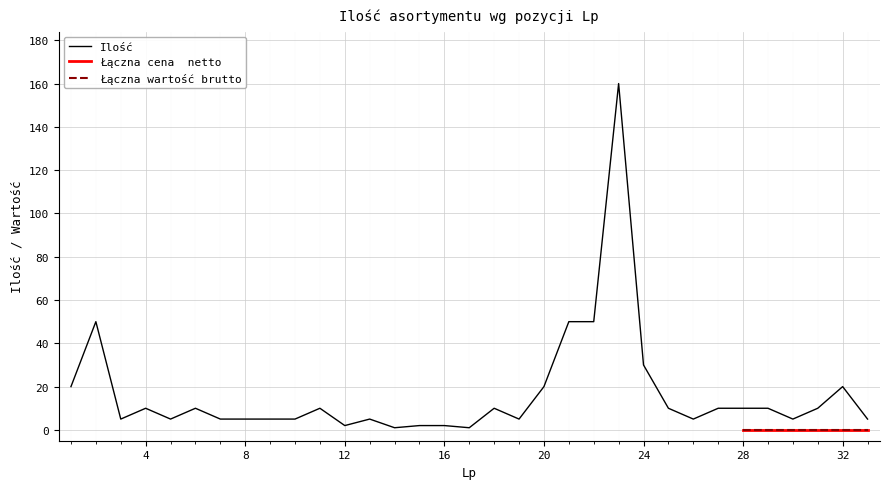

At which label is Ilość closest to 80?

2